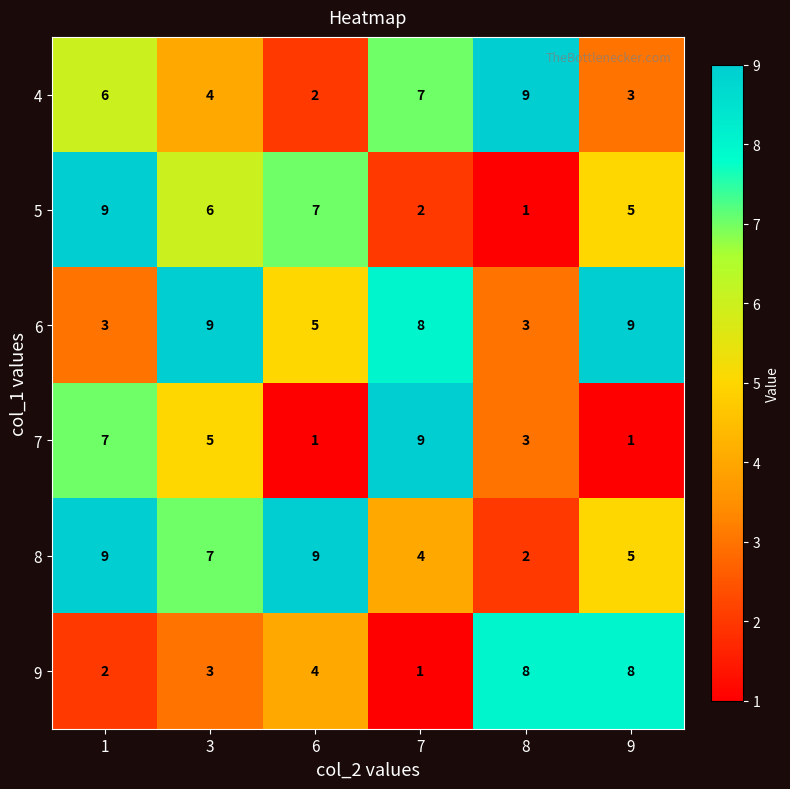

Is the value of 6 at 7 greater than the value of 4 at 3?

Yes